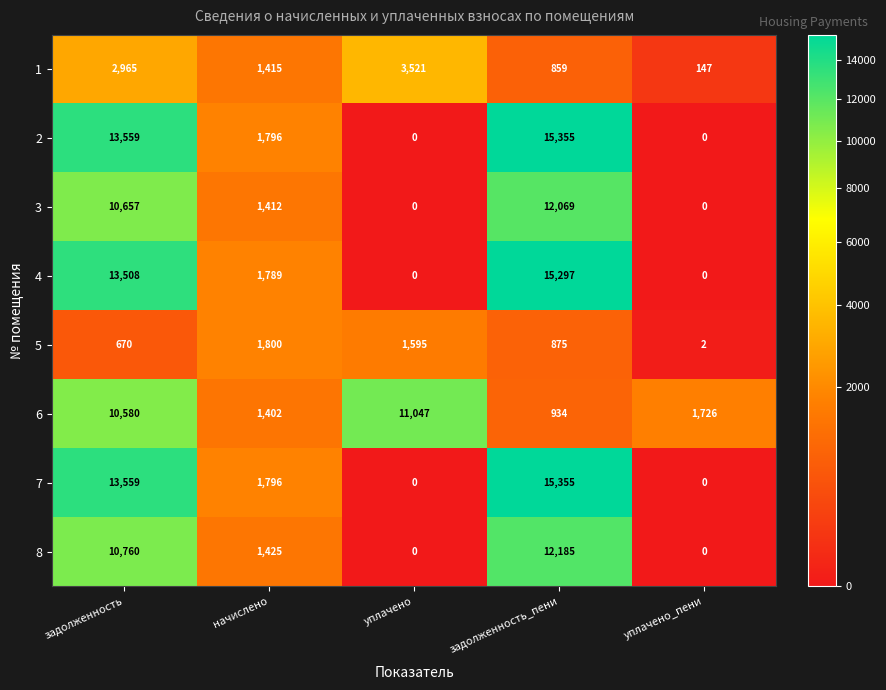

The value of 2 at задолженность_пени is 15355. True or false?

True